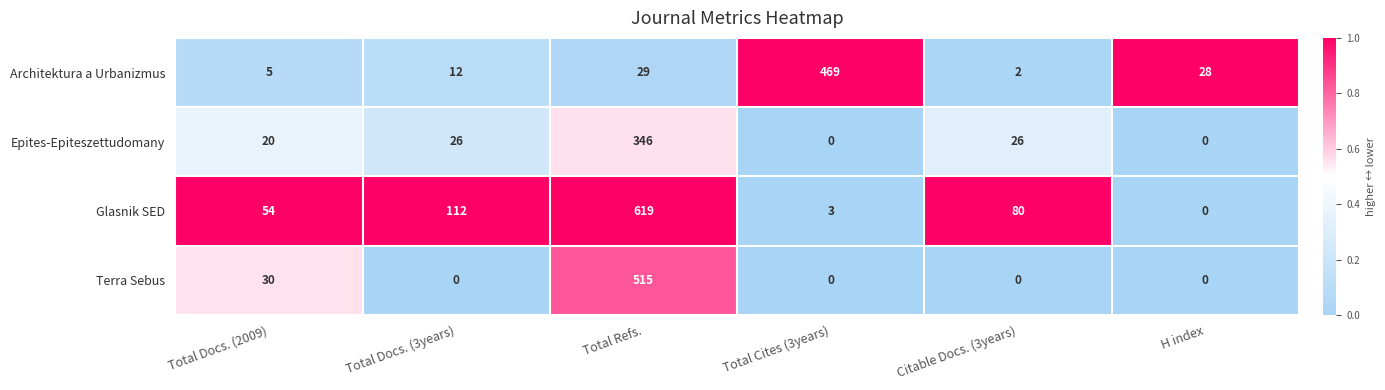

Rank the categories by Glasnik SED value from lowest to highest.

H index, Total Cites (3years), Total Docs. (2009), Citable Docs. (3years), Total Docs. (3years), Total Refs.